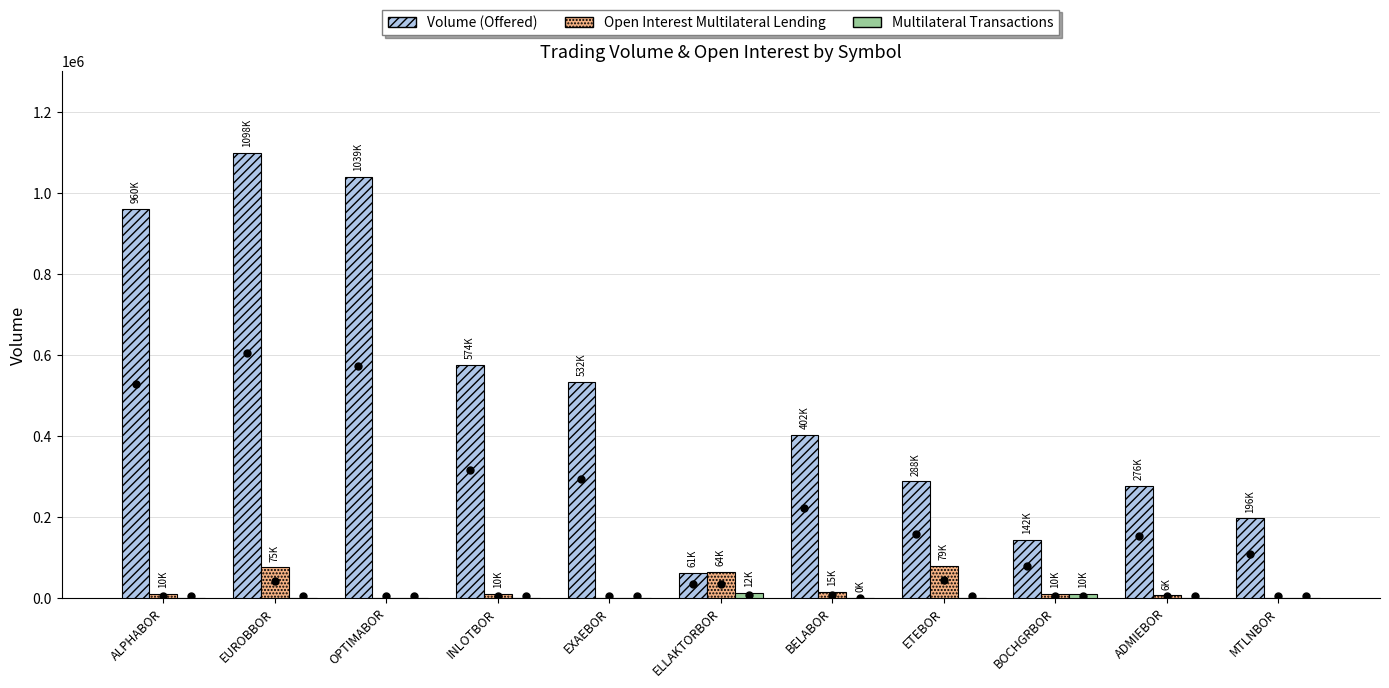

What is the sum of the Volume (Offered) values at MTLNBOR and OPTIMABOR?

1234677